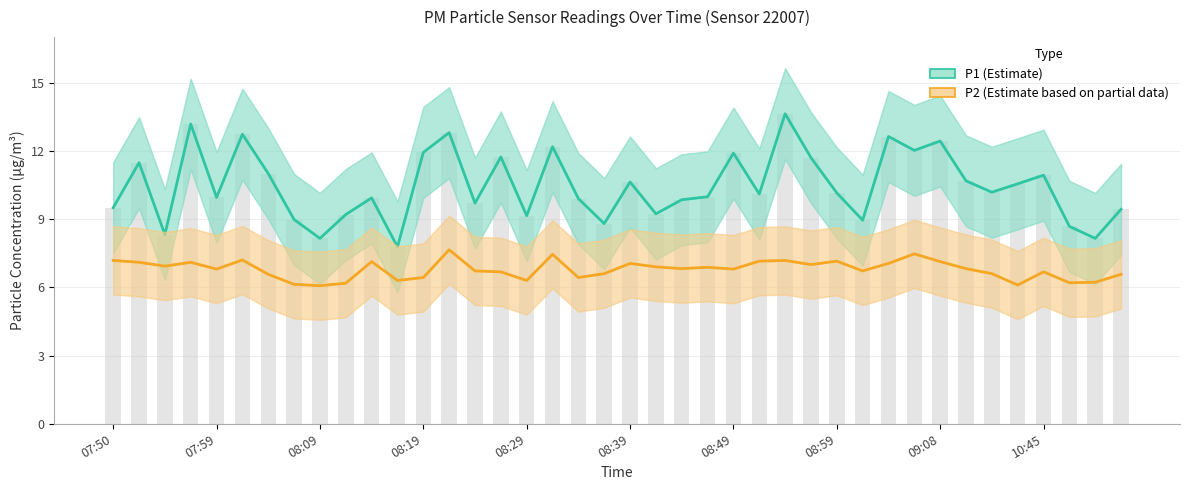

How many groups of bars are there?

40